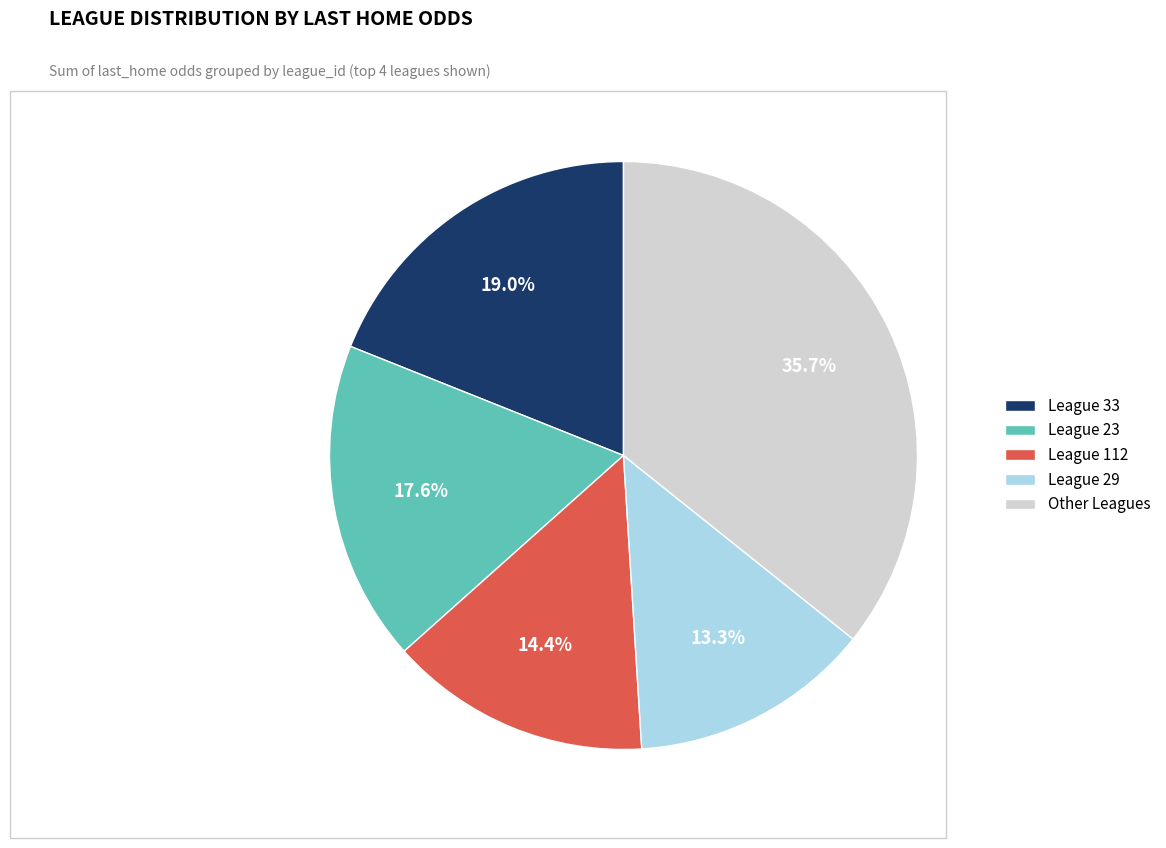

Count the number of slices in the pie.

5